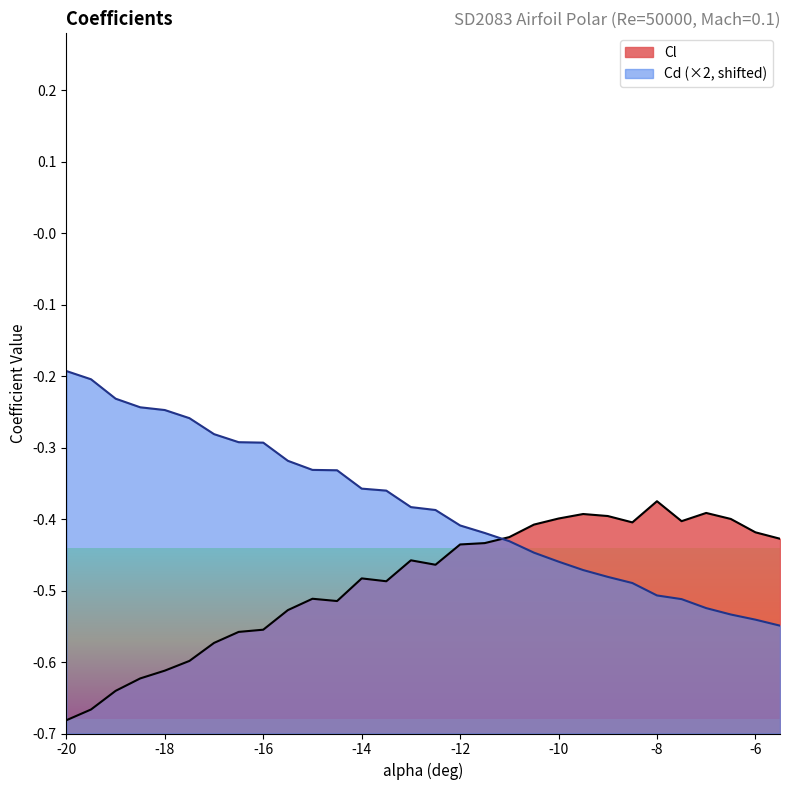

The value of Cd (×2, shifted) at -12 is -0.4. True or false?

True